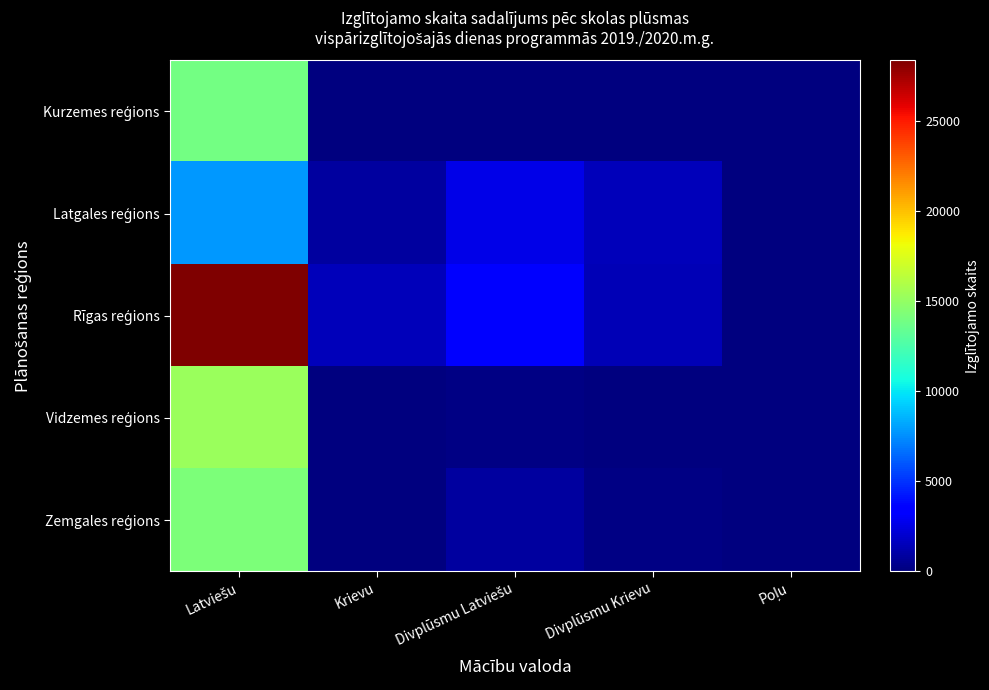

What is the maximum value shown in the chart?

28373